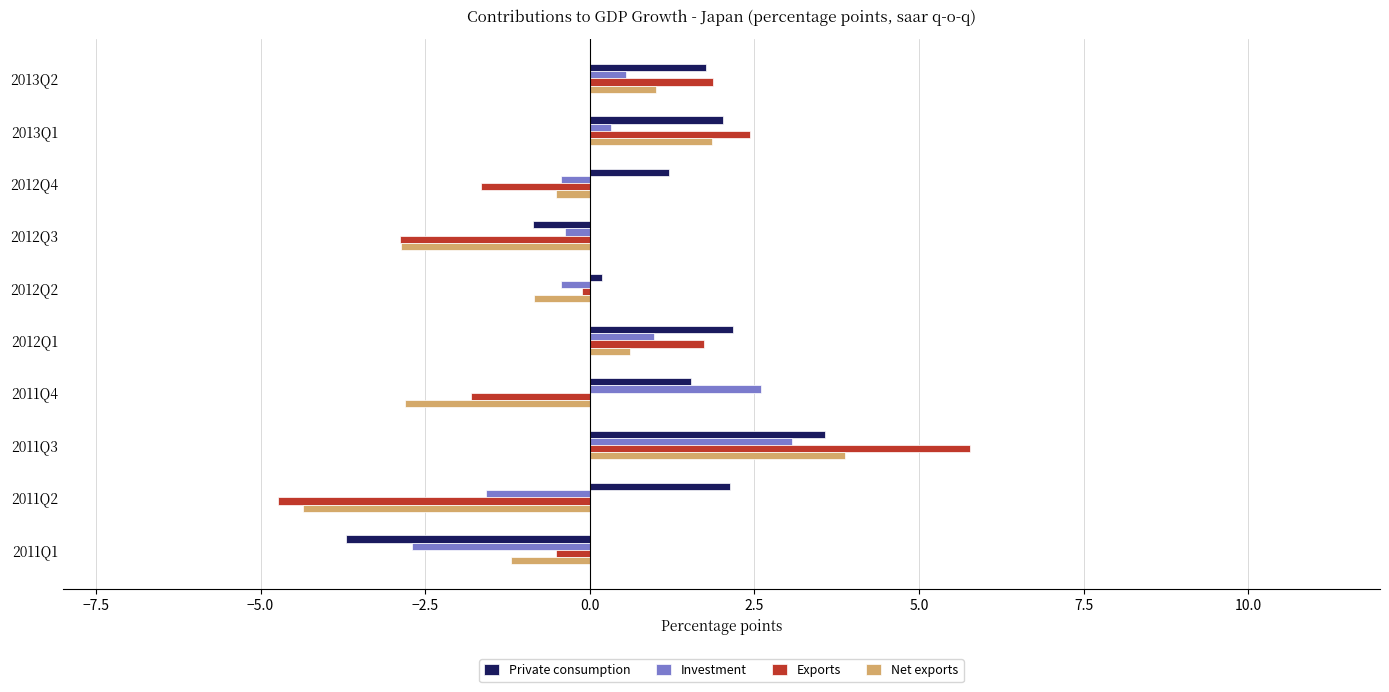

At which label does Investment reach its minimum?

2011Q1